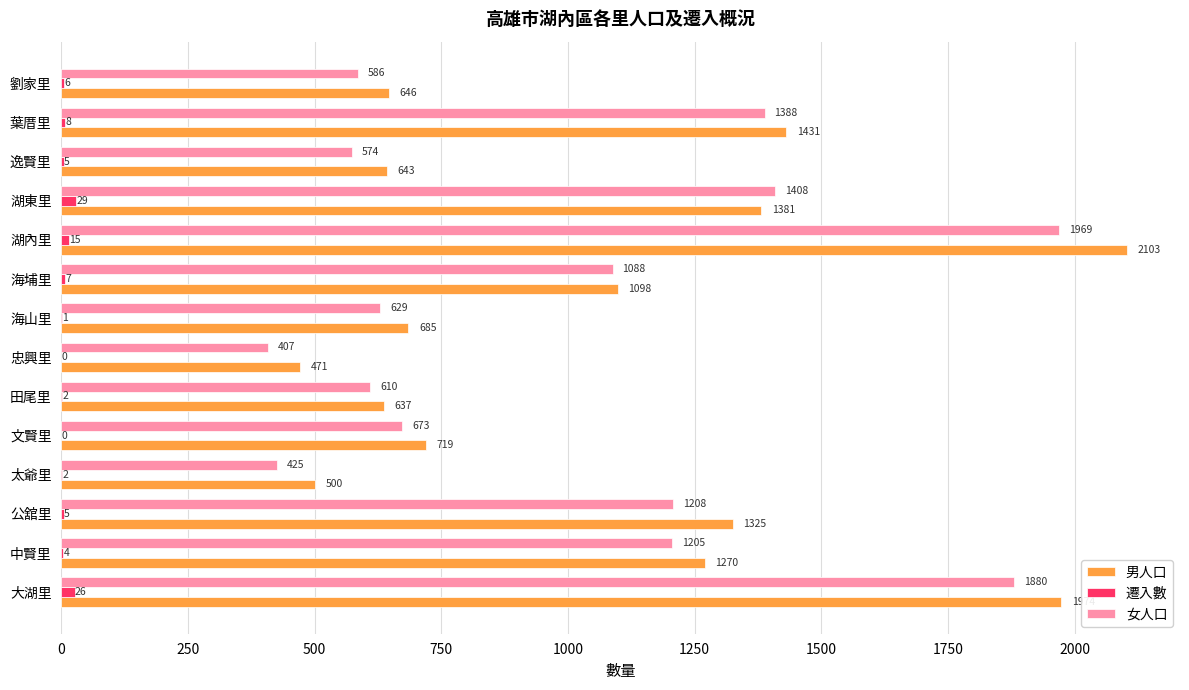

Which series changed the most between 中賢里 and 文賢里?

男人口